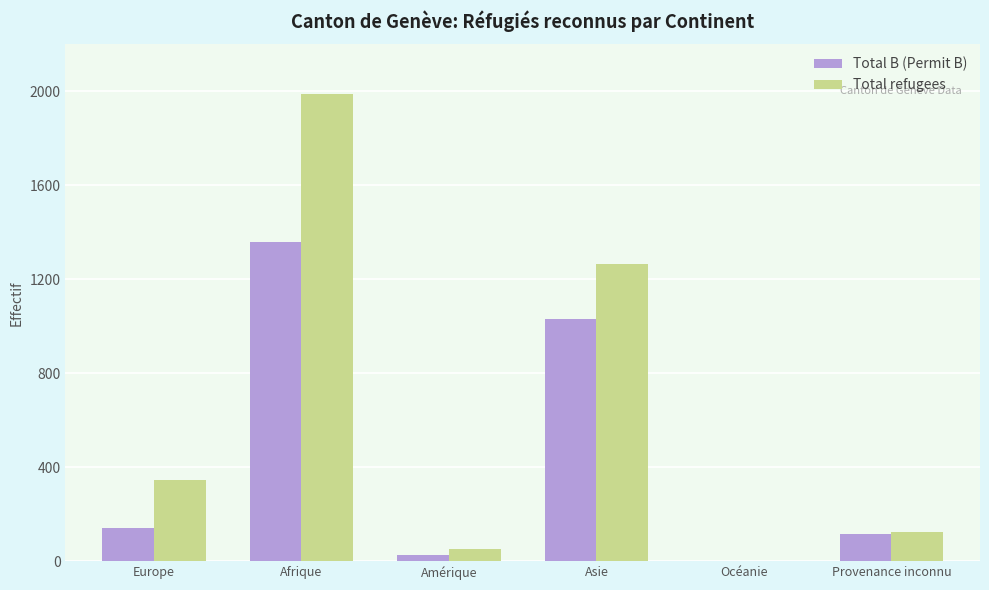

Which category has the highest value in the Total refugees series?

Afrique